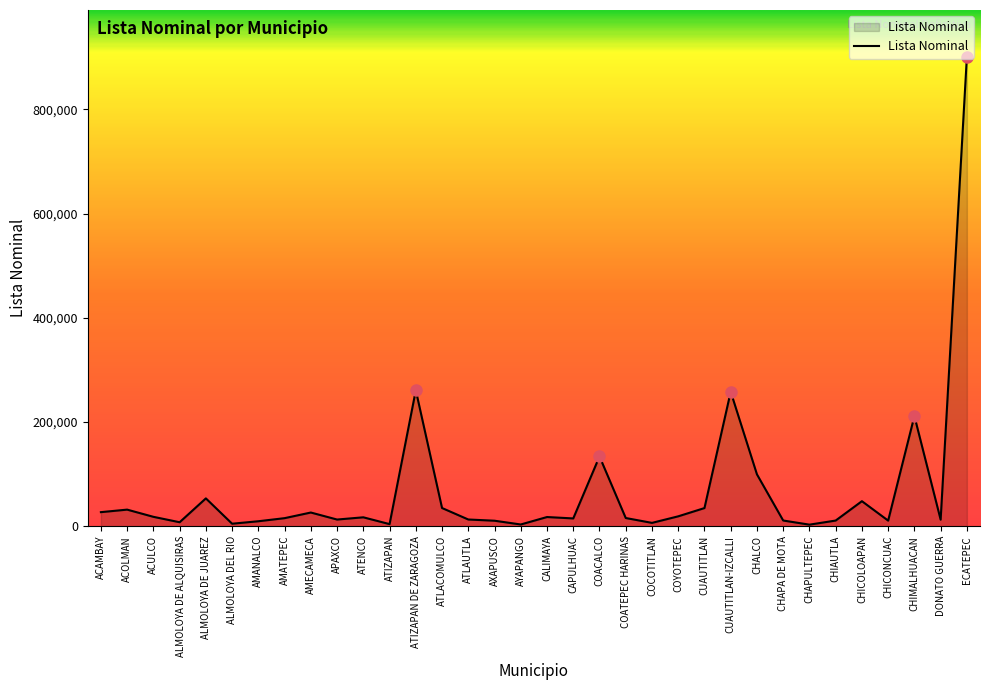

Does the chart have visible grid lines?

No